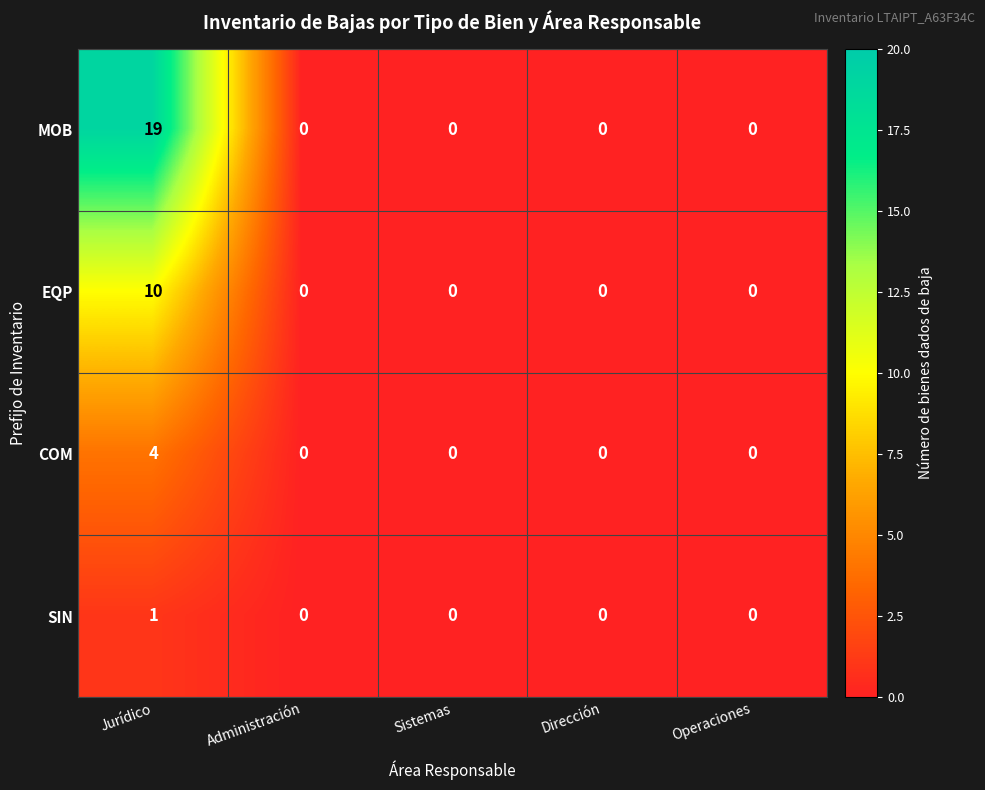

What is the sum of all MOB values?

19